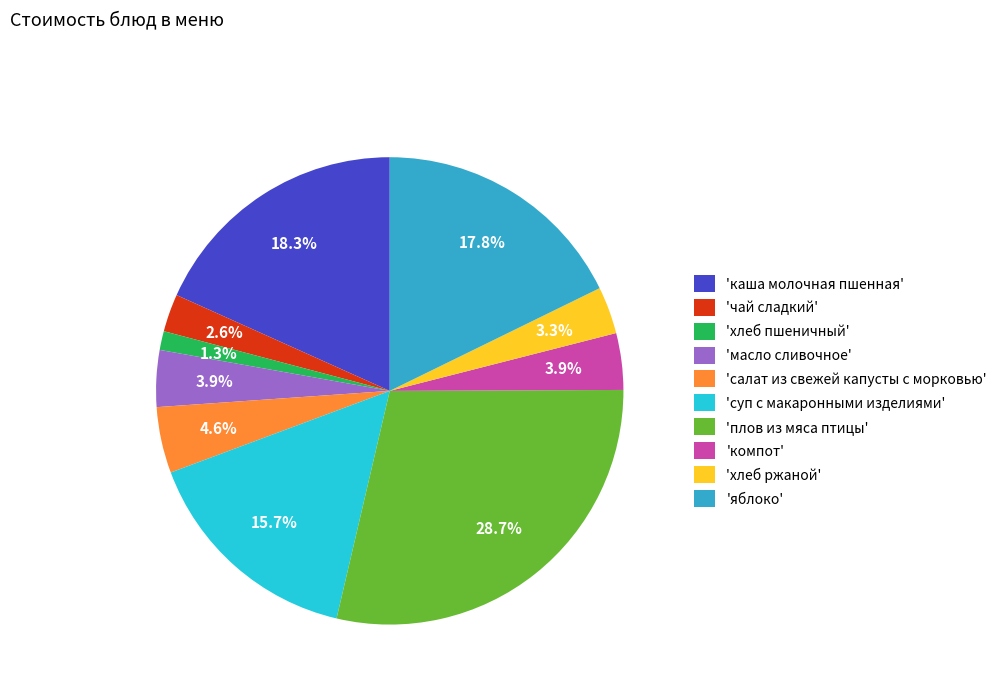

Which has a higher value, 'суп с макаронными изделиями' or 'плов из мяса птицы'?

'плов из мяса птицы'